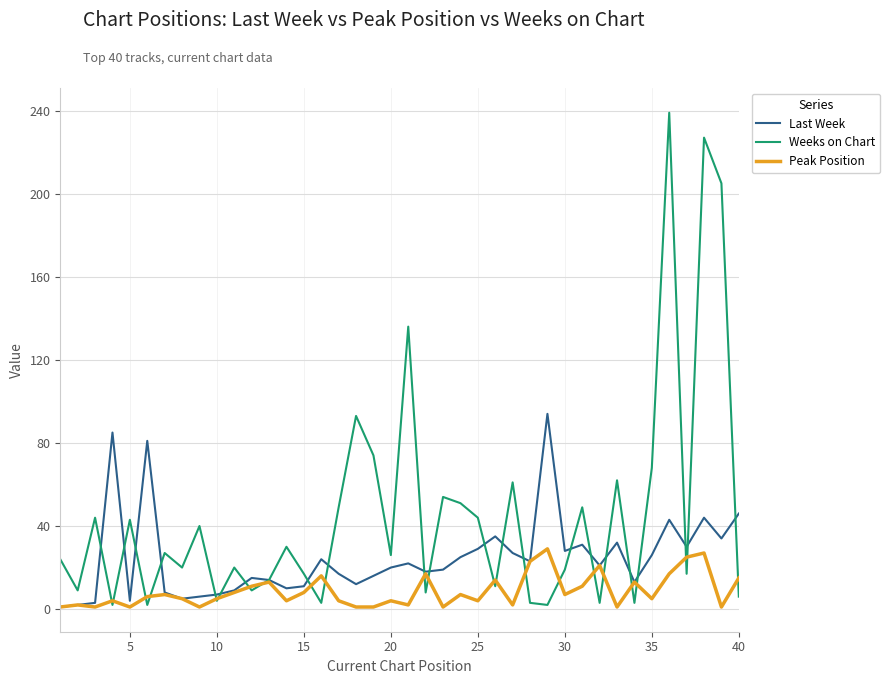

What is the difference between the maximum and minimum values in the Weeks on Chart series?

237